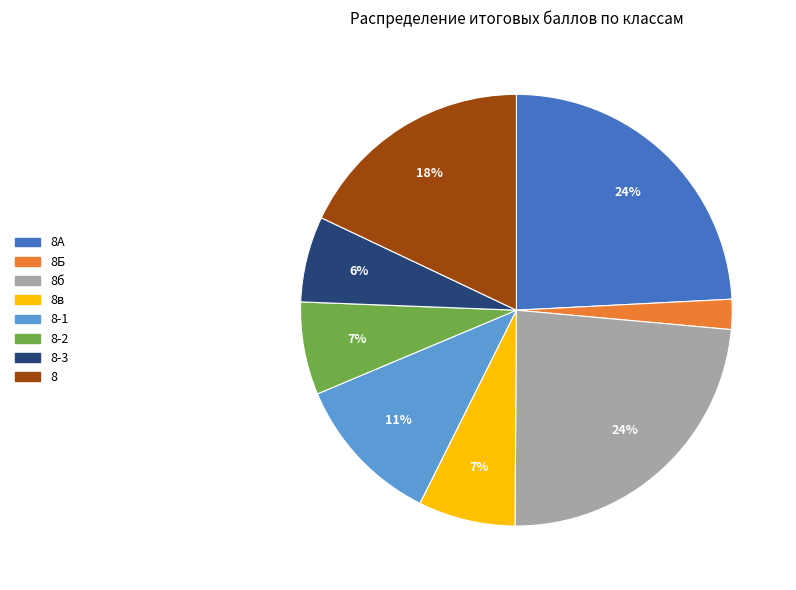

To the nearest percent, what is the difference between the largest and smallest slice percentages?

22%